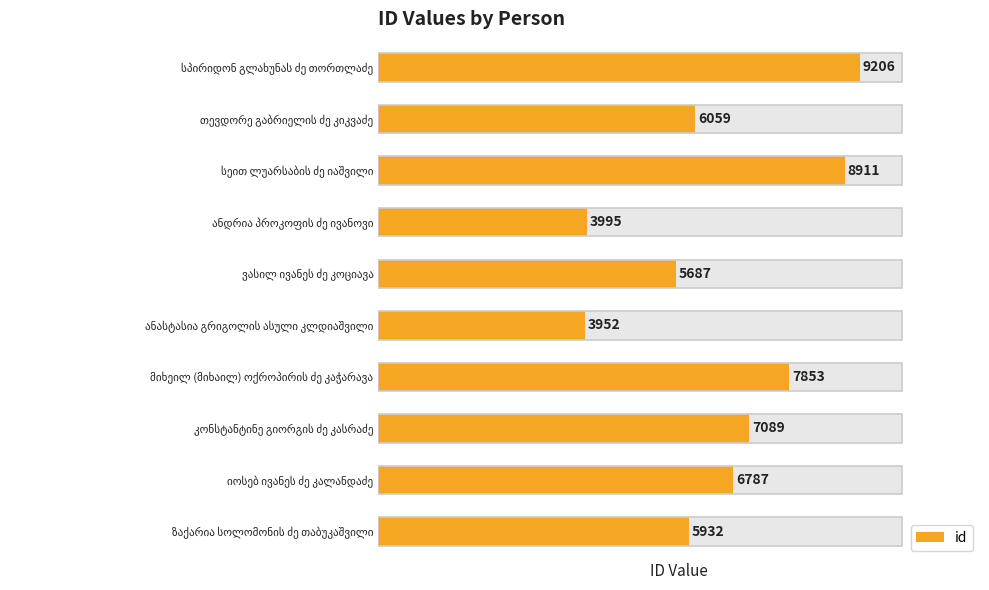

Approximately how many times larger is the value at სეით ლუარსაბის ძე იაშვილი compared to სპირიდონ გლახუნას ძე თორთლაძე?

1.0